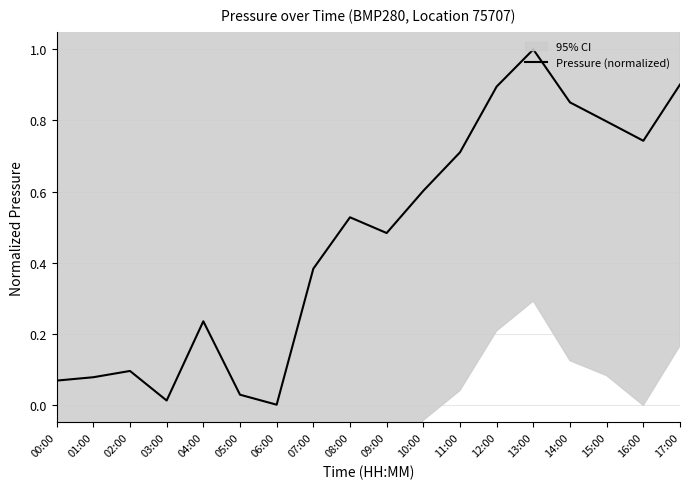

Rank the categories by value from lowest to highest.

06:00, 03:00, 05:00, 00:00, 01:00, 02:00, 04:00, 07:00, 09:00, 08:00, 10:00, 11:00, 16:00, 15:00, 14:00, 12:00, 17:00, 13:00